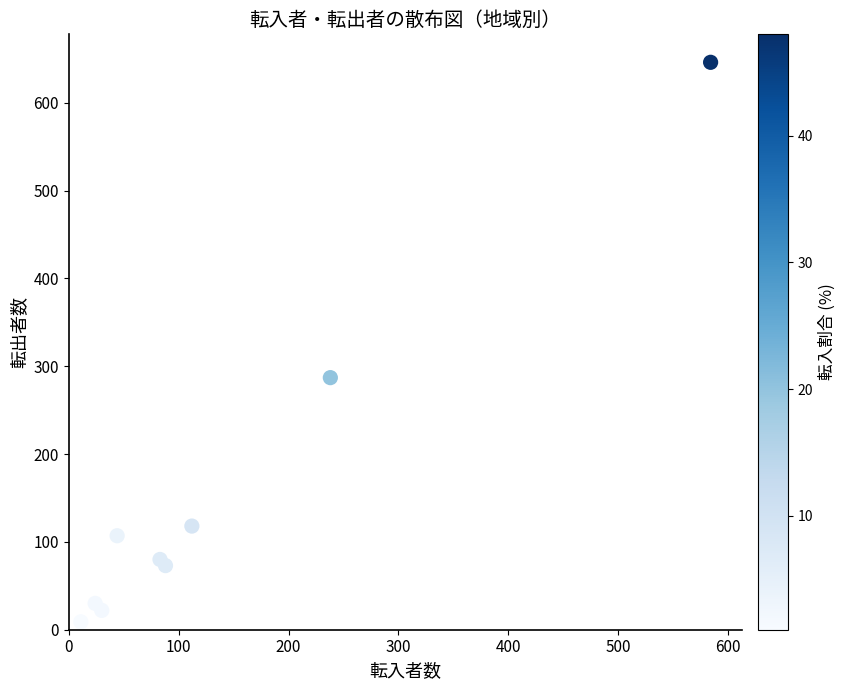

What Y value in the scatter plot is closest to 327?

287